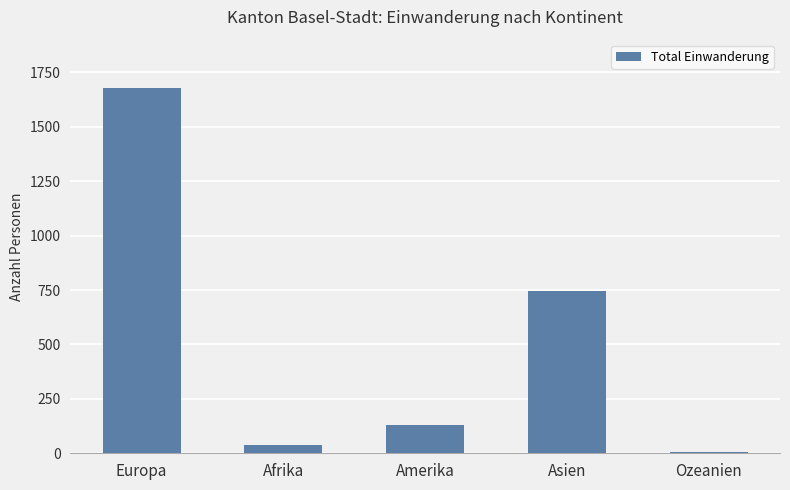

The chart shows a value of 919 at Europa. True or false?

False